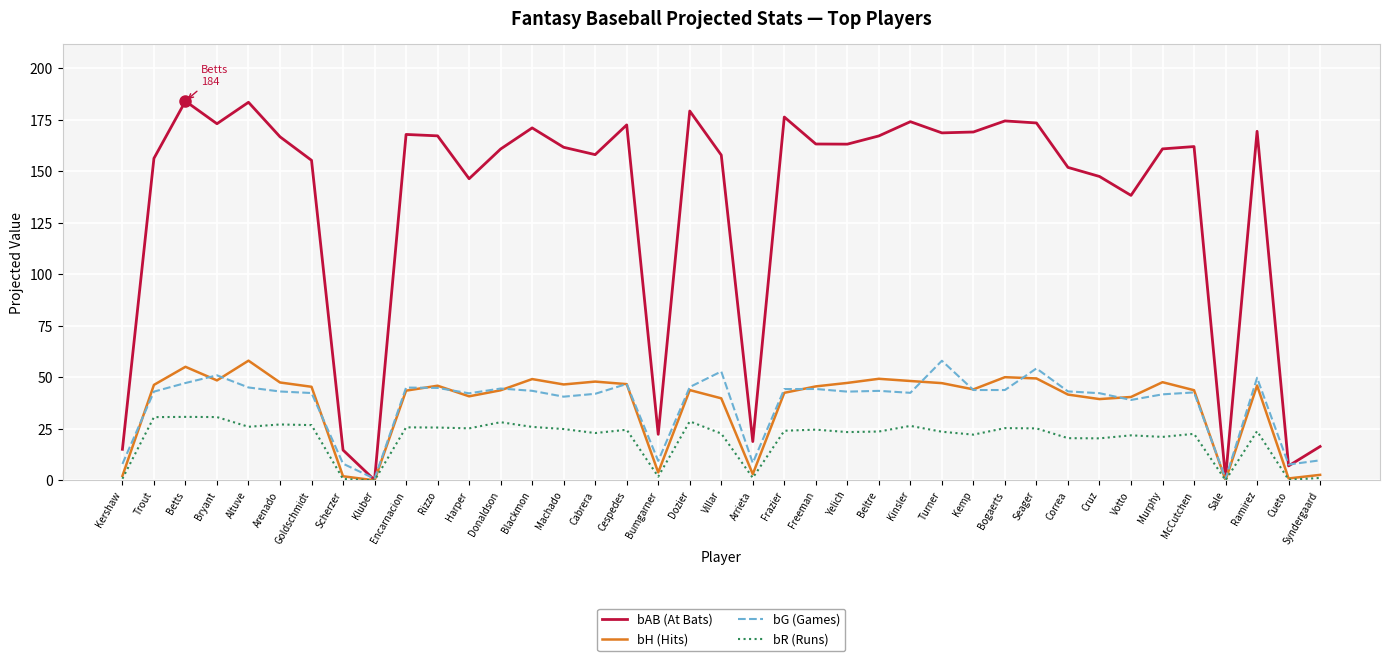

Where do bG (Games) and bAB (At Bats) first cross each other?

Scherzer and Kluber